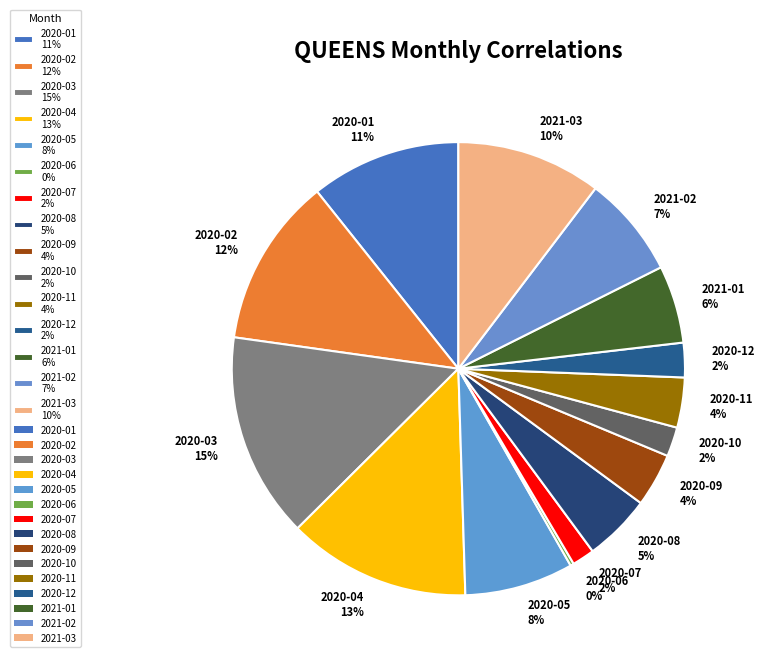

What percentage is the 2021-03 10% slice, to the nearest percent?

10%